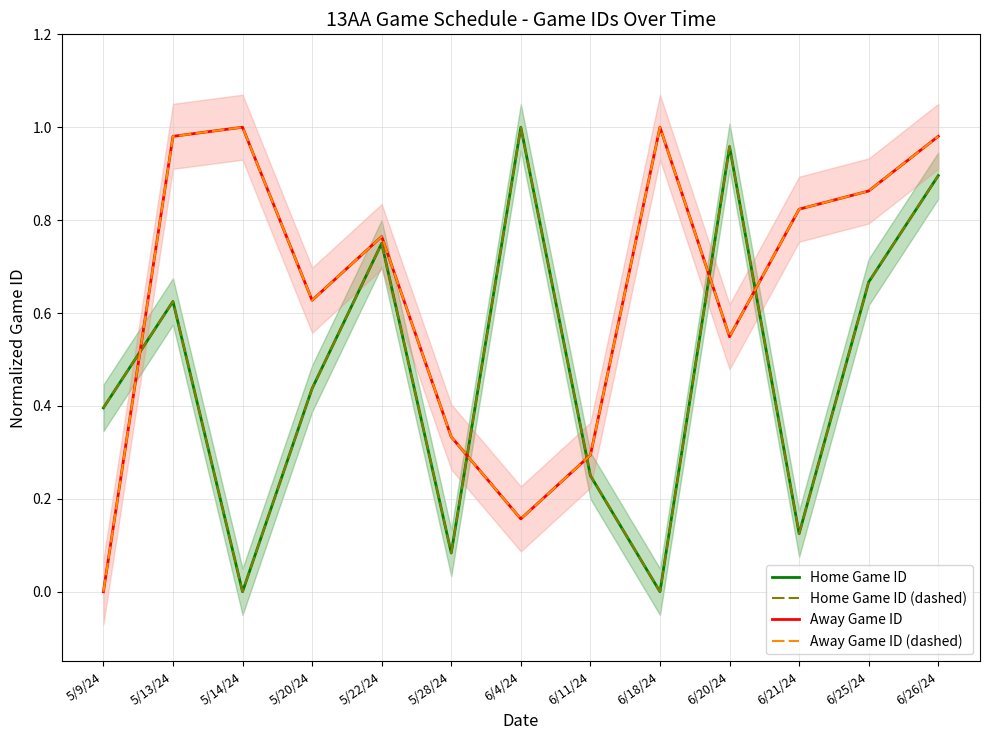

Which has a higher value, 6/21/24 or 5/22/24?

5/22/24